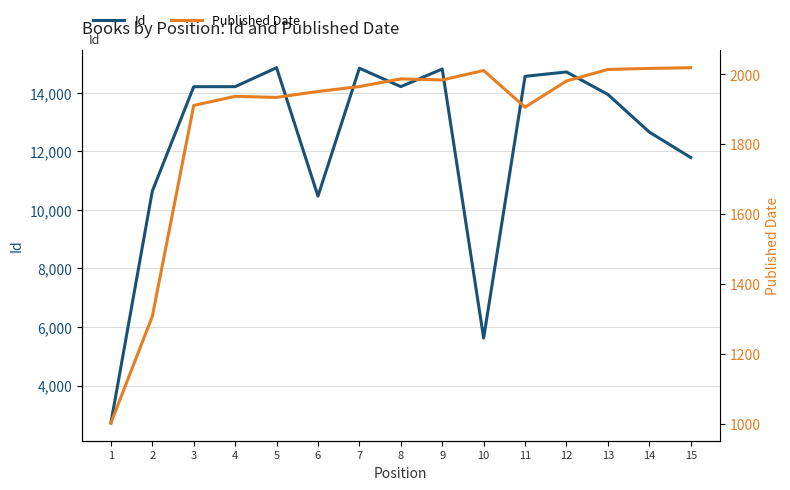

Where is the first local maximum for Published Date?

4